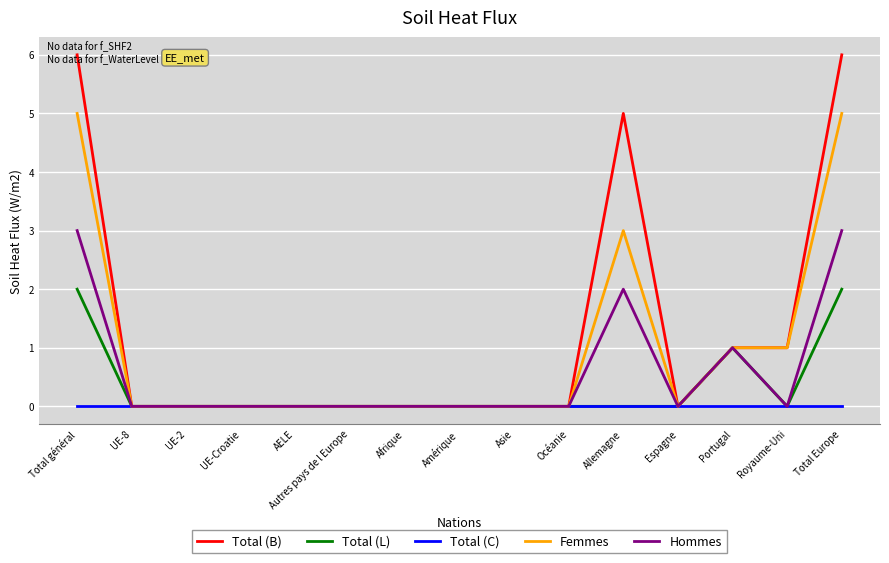

What is the greatest value displayed?

6